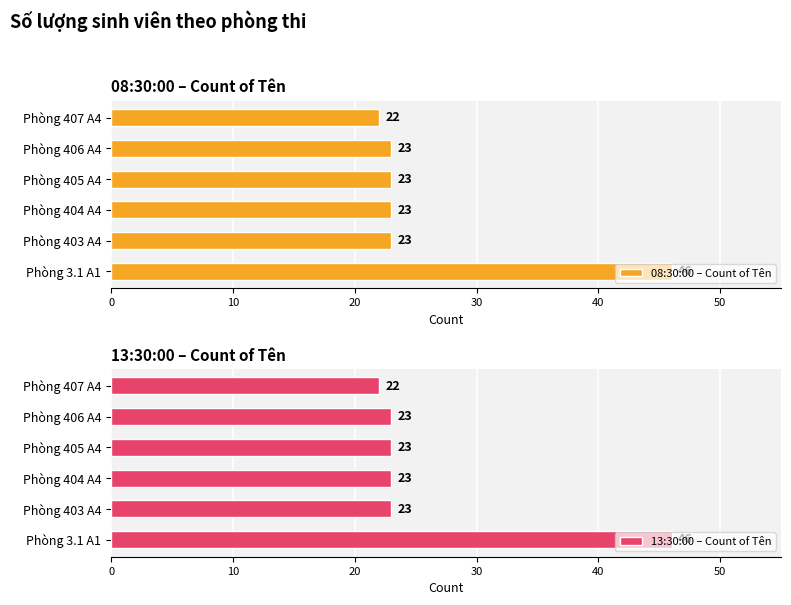

What is the average value of the 08:30:00 – Count of Tên series?

27